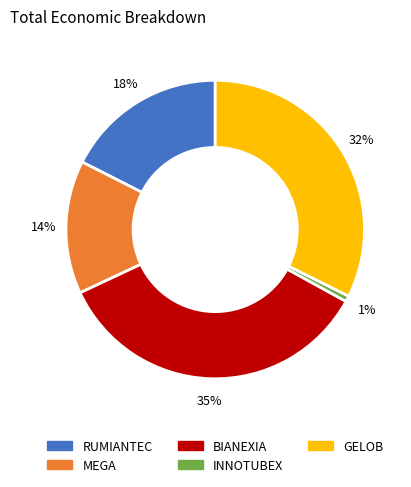

Between BIANEXIA and INNOTUBEX, which is larger?

BIANEXIA